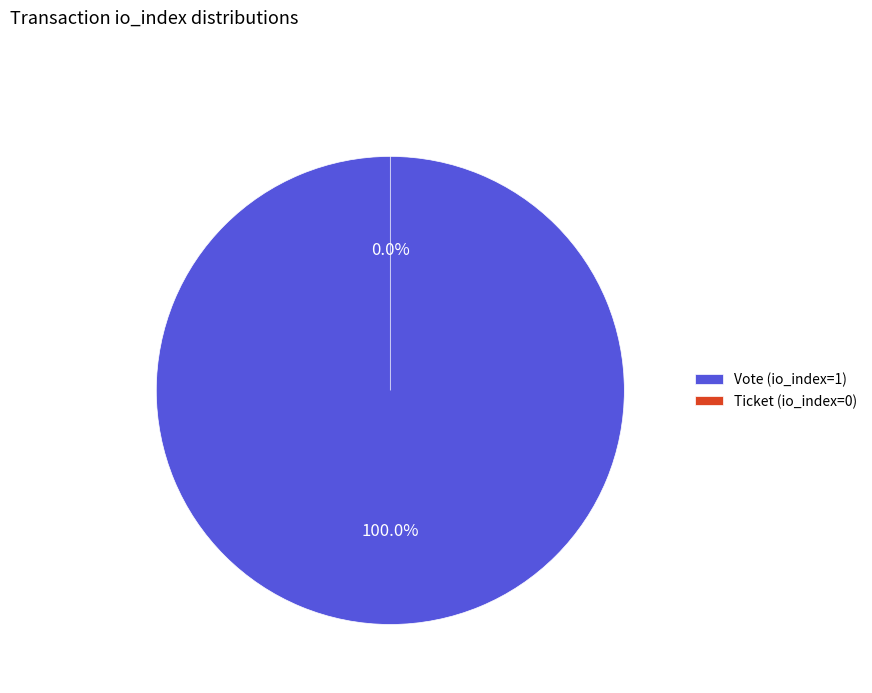

Is it true that Ticket (io_index=0) is 0% of the pie?

True